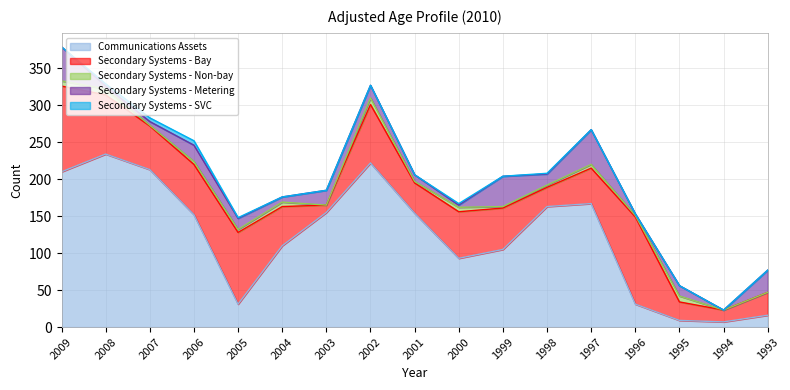

At which category is the sum across all series the highest?

2009